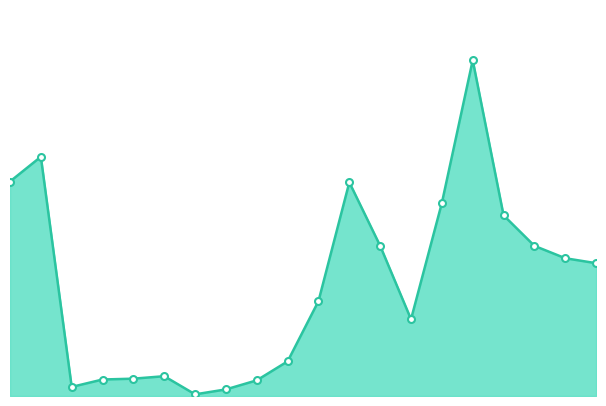

At which label is the value closest to 204?

280761650